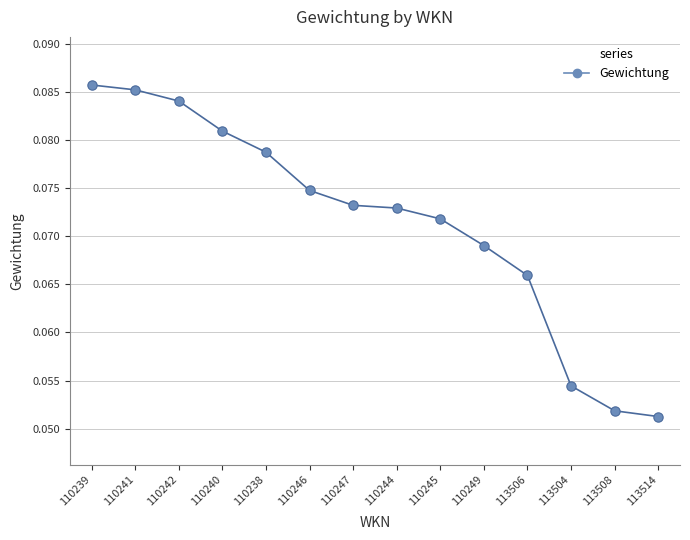

Between 113514 and 110249, which is larger?

110249